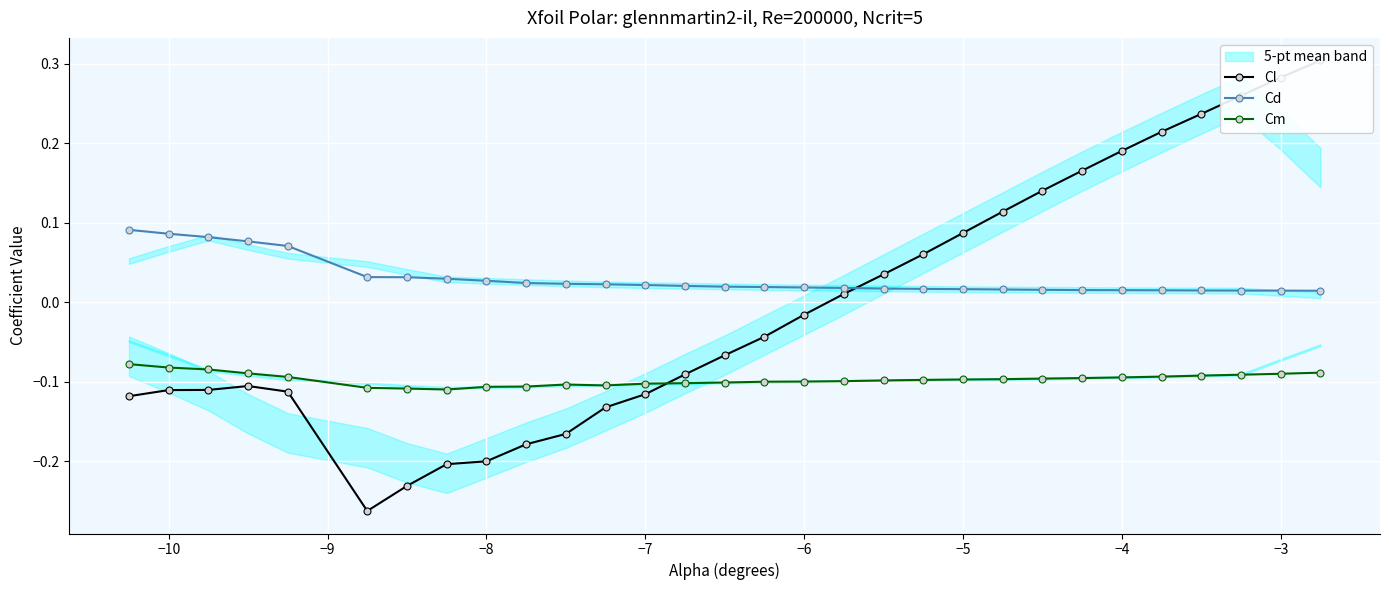

At how many categories does at least one series exceed 0?

30